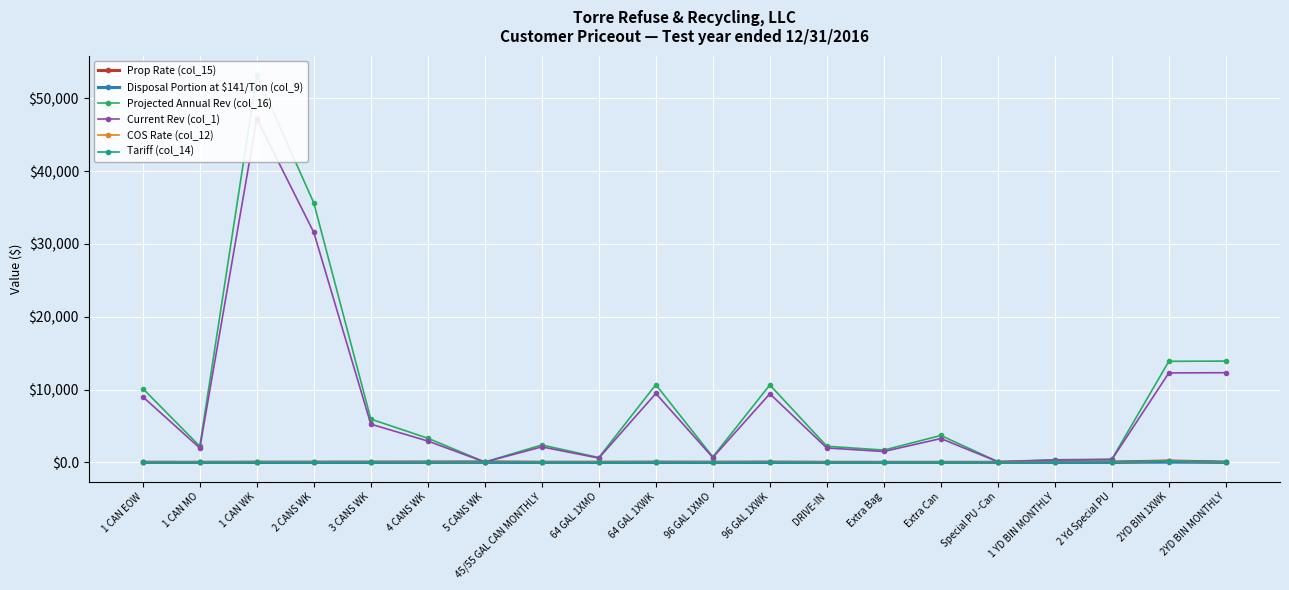

List the labels in order of Projected Annual Rev (col_16) value, smallest first.

5 CANS WK, Special PU -Can, 1 YD BIN MONTHLY, 2 Yd Special PU, 64 GAL 1XMO, 96 GAL 1XMO, Extra Bag, 1 CAN MO, DRIVE-IN, 45/55 GAL CAN MONTHLY, 4 CANS WK, Extra Can, 3 CANS WK, 1 CAN EOW, 96 GAL 1XWK, 64 GAL 1XWK, 2YD BIN 1XWK, 2YD BIN MONTHLY, 2 CANS WK, 1 CAN WK